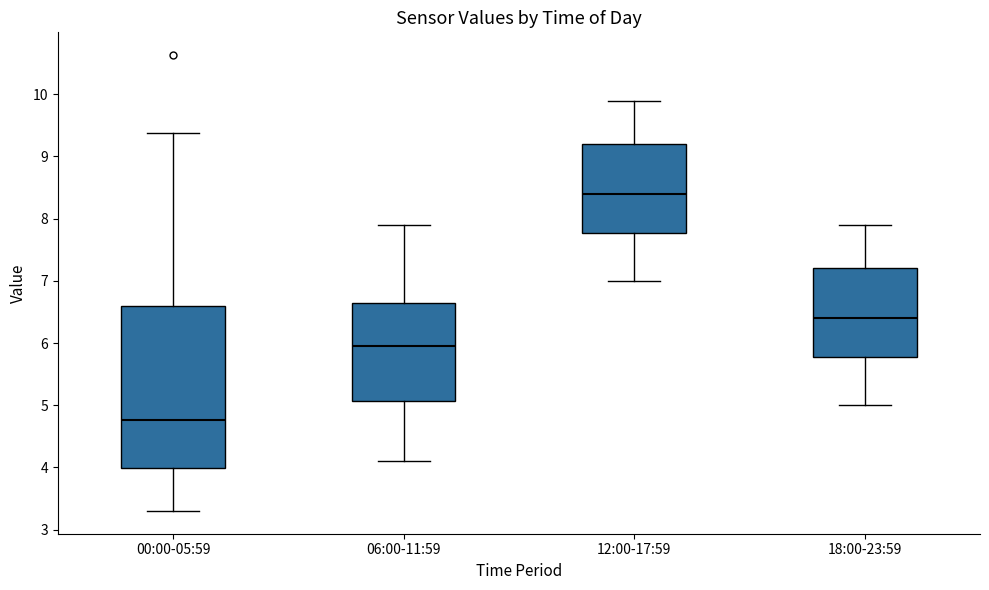

Comparing the boxes themselves (not the whiskers), which one is the tallest?

00:00-05:59